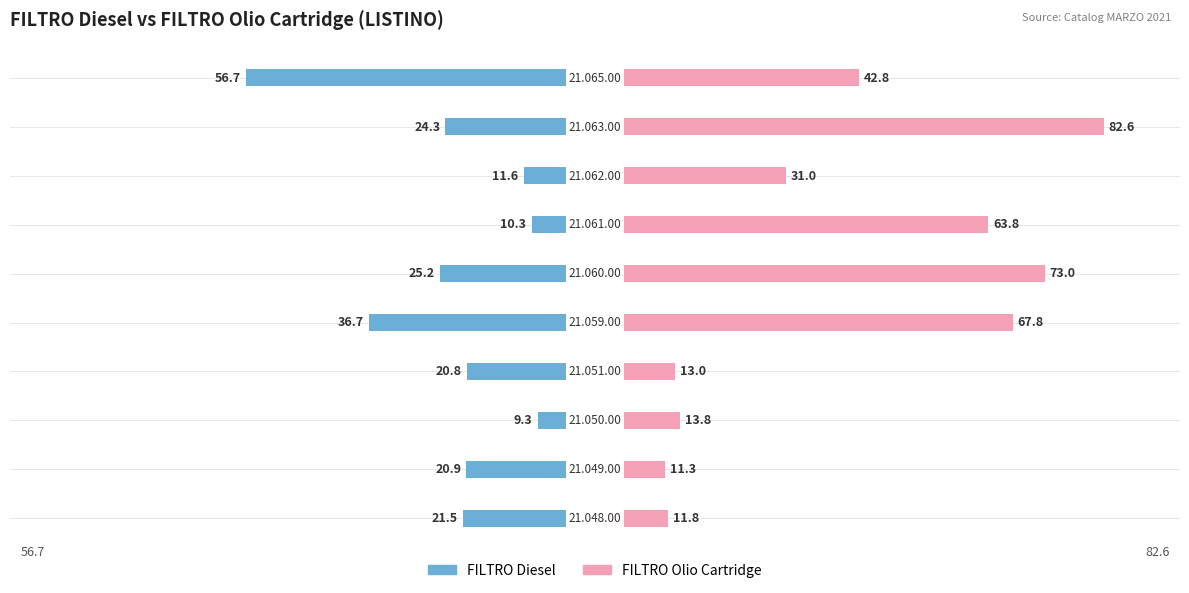

The FILTRO Diesel series shows -11.6 at 1. True or false?

False